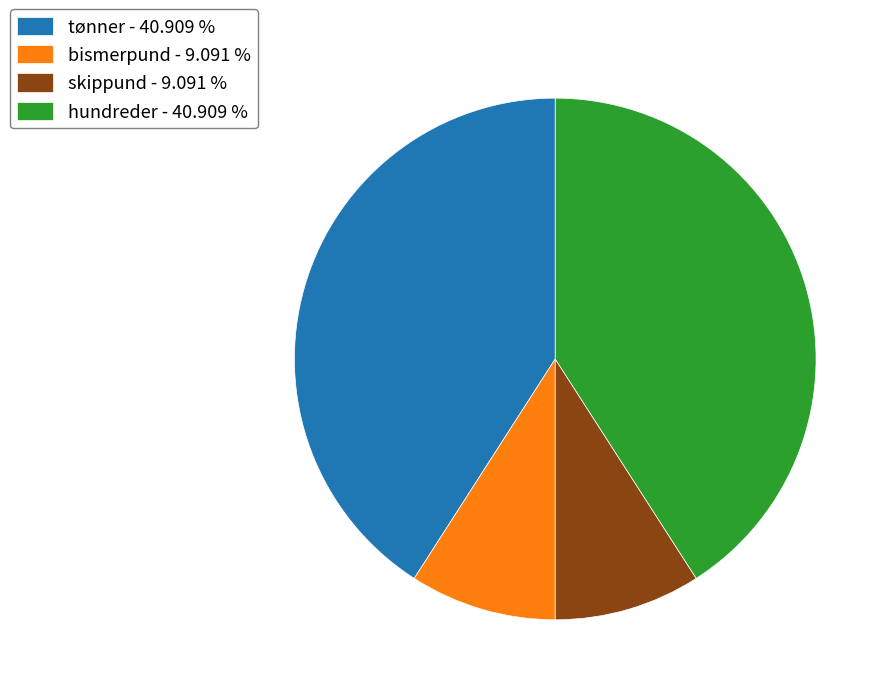

Does hundreder - 40.909 % account for over 50% of the chart?

No